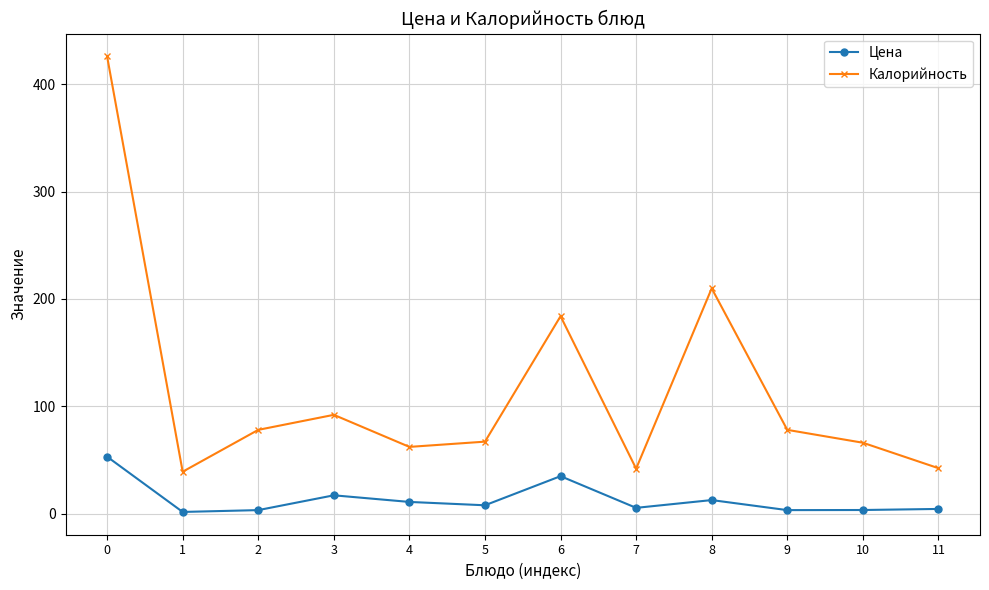

True or false: Калорийность and Цена cross at least once.

False